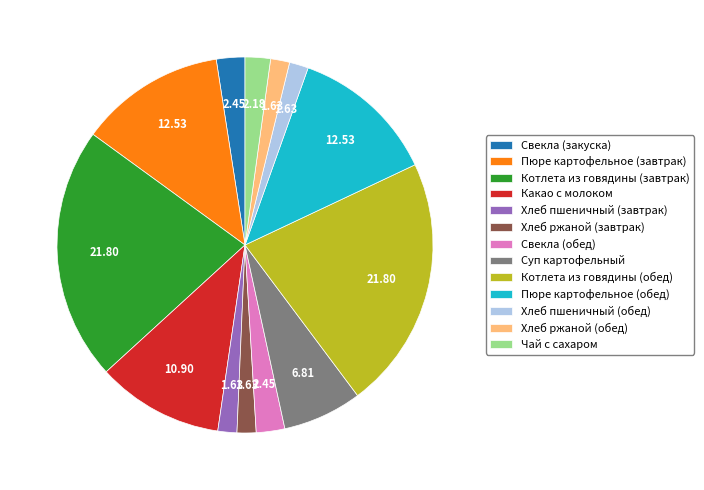

Between Хлеб ржаной (обед) and Чай с сахаром, which is larger?

Чай с сахаром